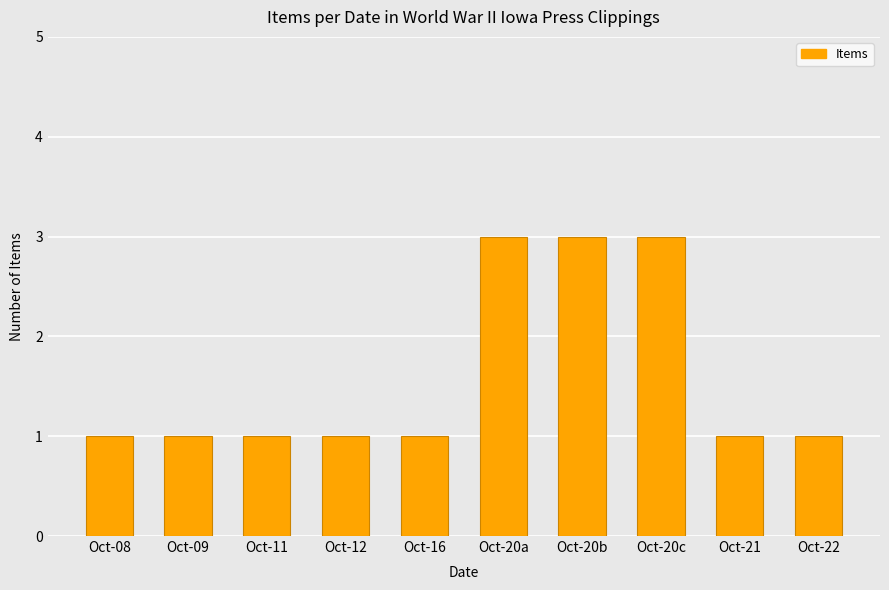

Approximately how many times larger is the value at Oct-12 compared to Oct-20a?

0.3